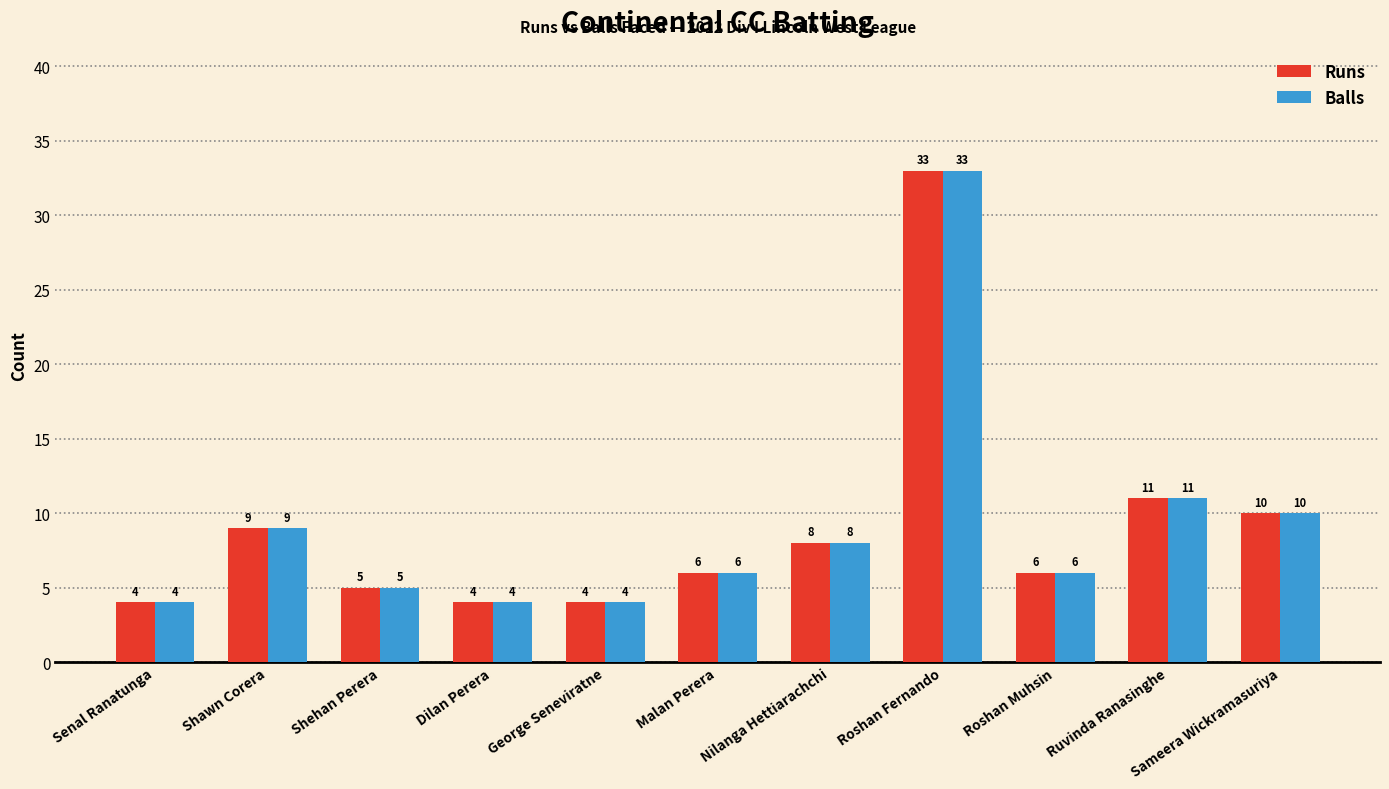

True or false: Runs has a value of 33 at Roshan Fernando.

True